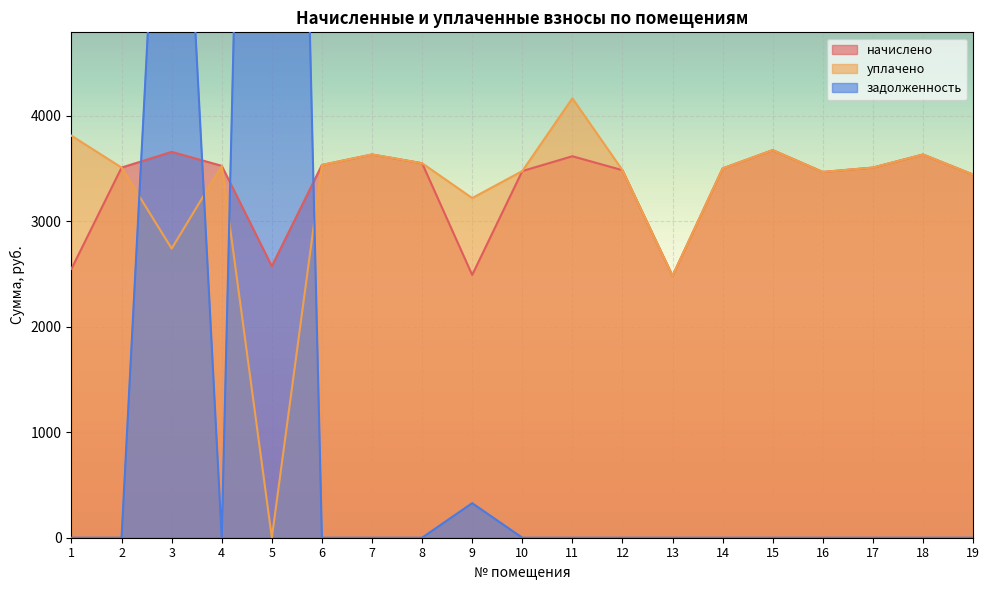

How many categories are shown in the chart?

19